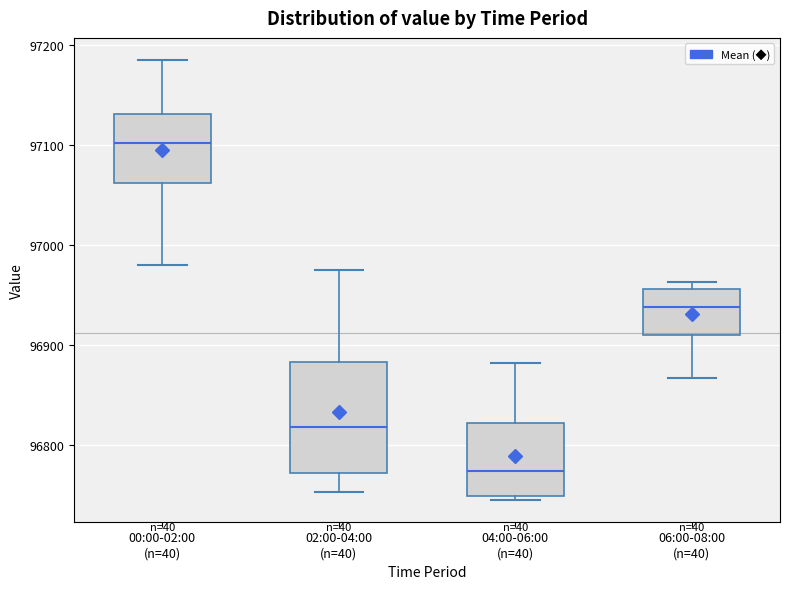

Reading left to right, transcribe this box plot: for each box, give where its median line is, the range the box spans, and where its two whiskers end, as read against the y-axis. The values are not printed on the chart, so give them approximately, as read against the axis.

00:00-02:00 (n=40): median 97100, box 97060 to 97130, whiskers 96980 to 97180
02:00-04:00 (n=40): median 96820, box 96770 to 96880, whiskers 96750 to 96980
04:00-06:00 (n=40): median 96770, box 96750 to 96820, whiskers 96750 (just below the box's lower edge) to 96880
06:00-08:00 (n=40): median 96940, box 96910 to 96960, whiskers 96870 to 96960 (just above the box's upper edge)